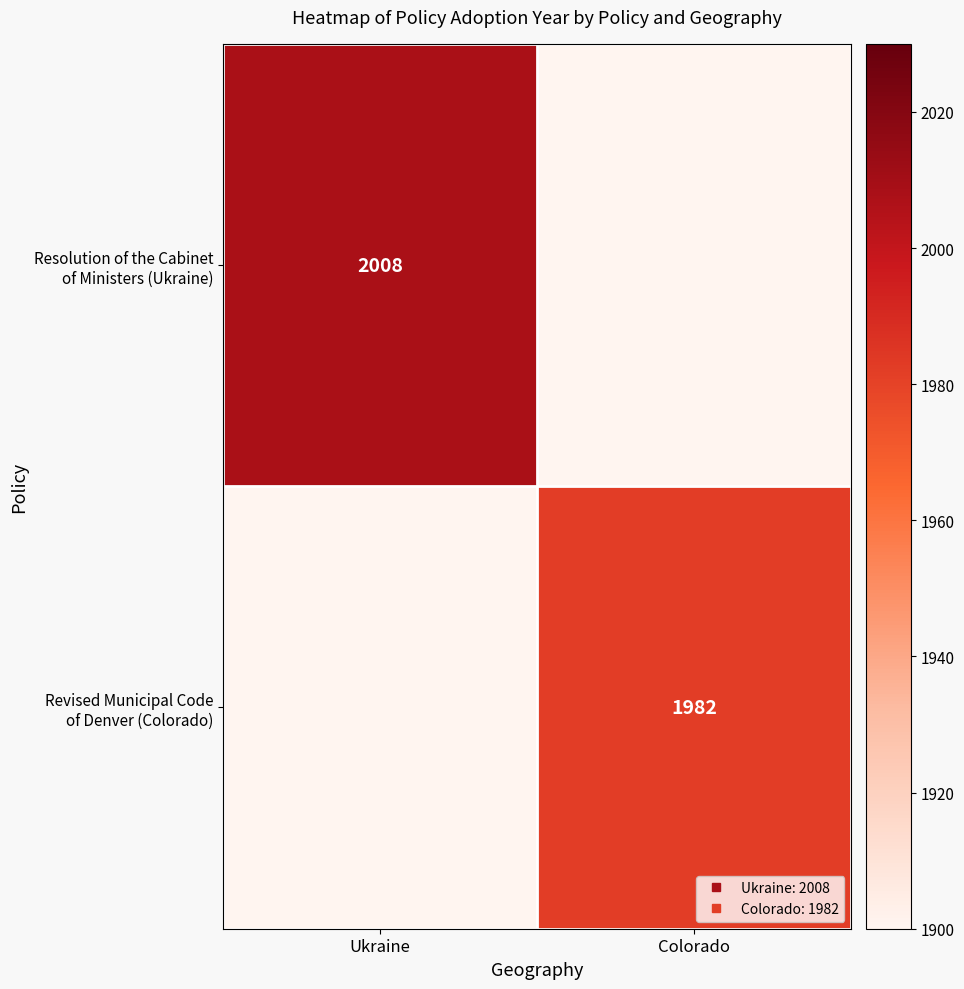

At how many categories does at least one series exceed 1996?

1